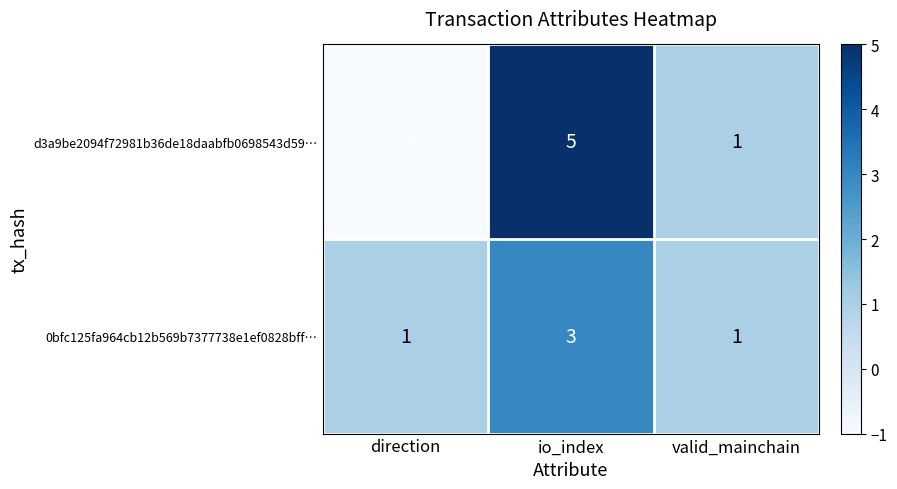

Which series changed the most between io_index and valid_mainchain?

d3a9be2094f72981b36de18daabfb0698543d59…